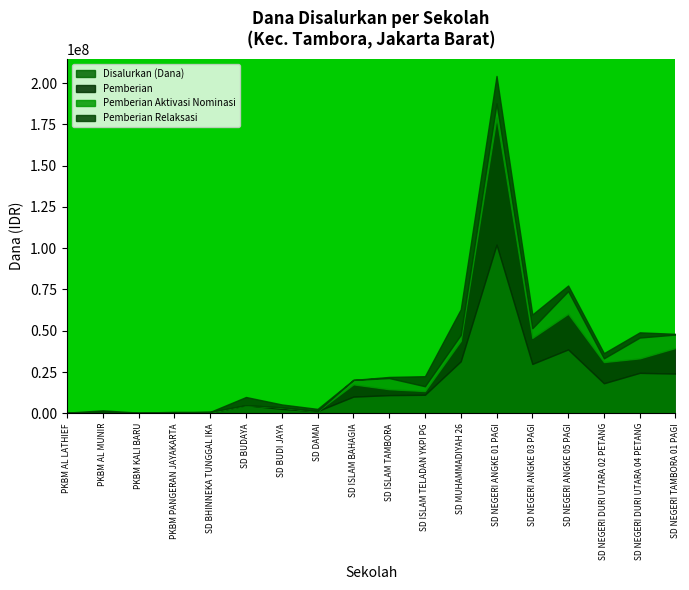

How many distinct data groups are displayed?

4